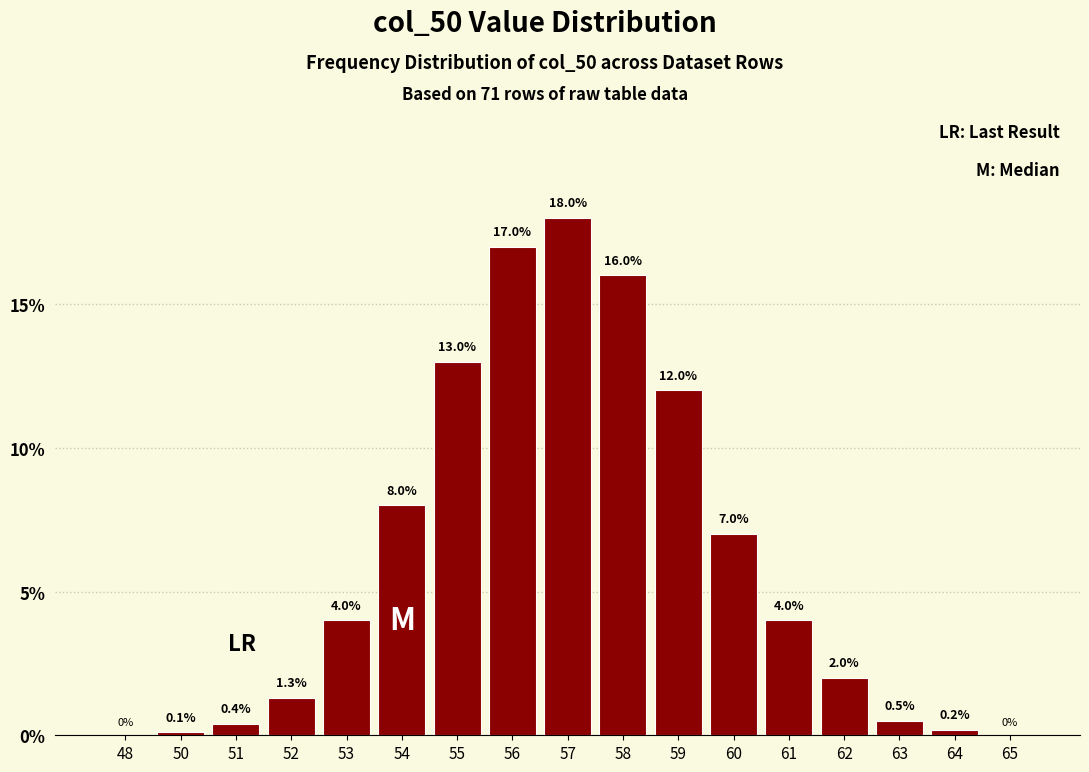

Reading left to right, transcribe all the data shown in this chart.

48=0.0	50=0.1	51=0.4	52=1.3	53=4.0	54=8.0	55=13.0	56=17.0	57=18.0	58=16.0	59=12.0	60=7.0	61=4.0	62=2.0	63=0.5	64=0.2	65=0.0